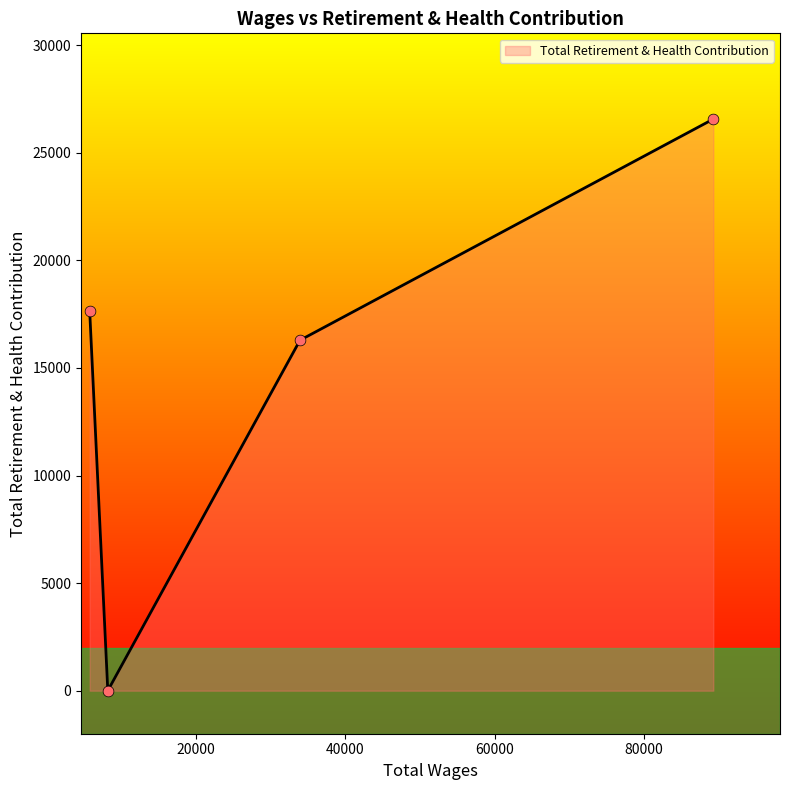

True or false: there are more than 0 points higher than both neighbors.

False